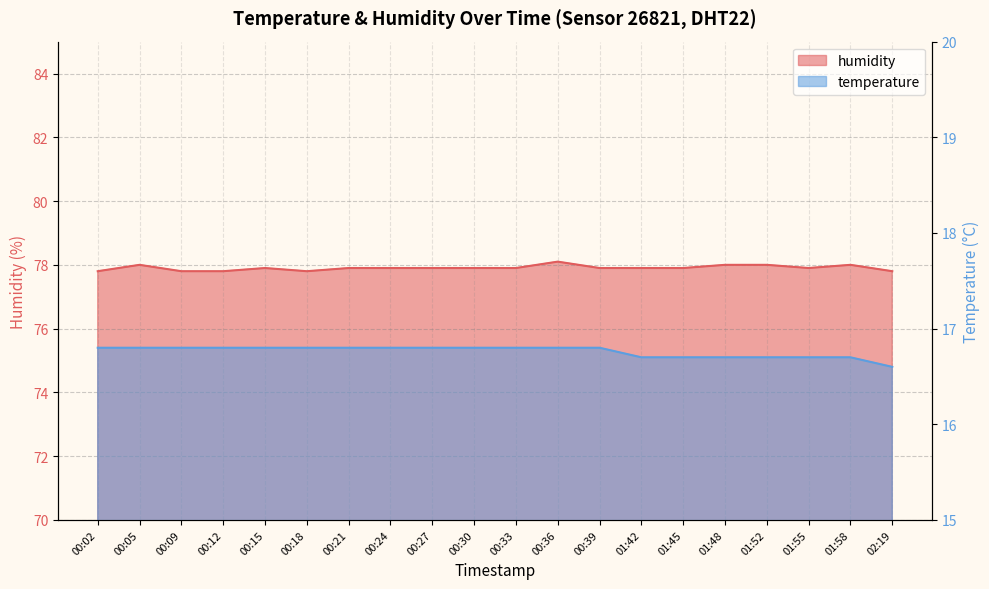

What is the sum of the temperature values at 00:24 and 00:12?

33.6